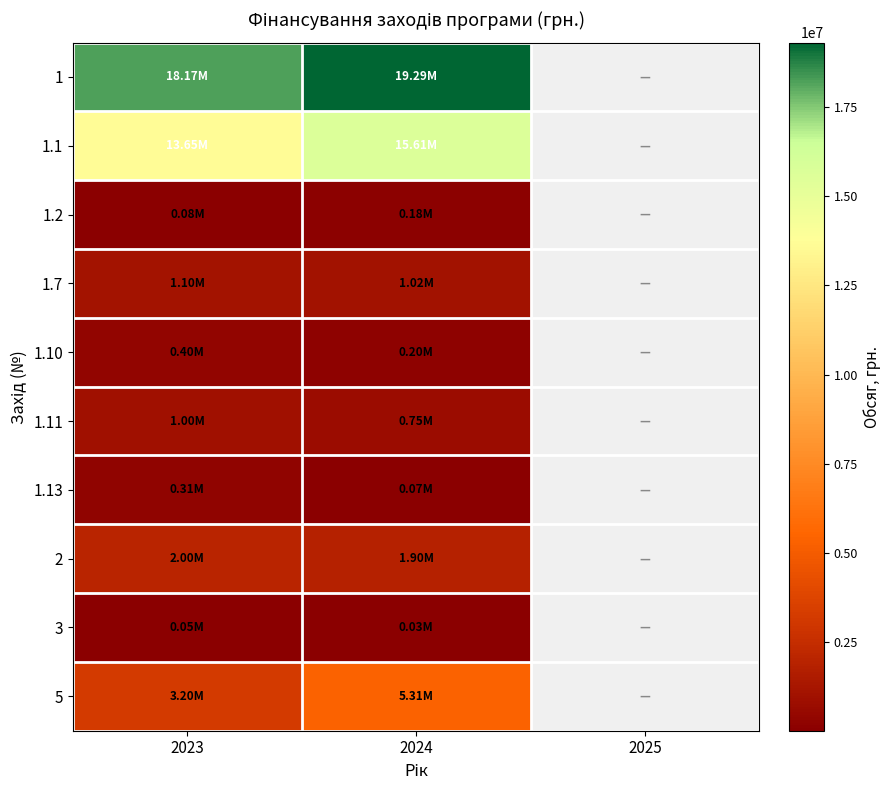

At which category does the chart reach its minimum across all series?

2024